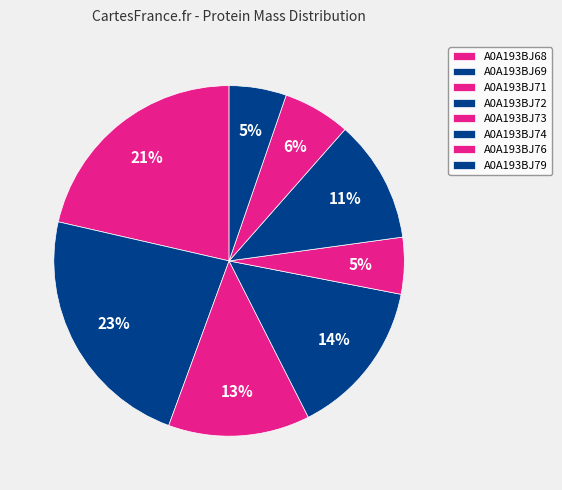

What is the largest slice in the pie chart?

A0A193BJ69